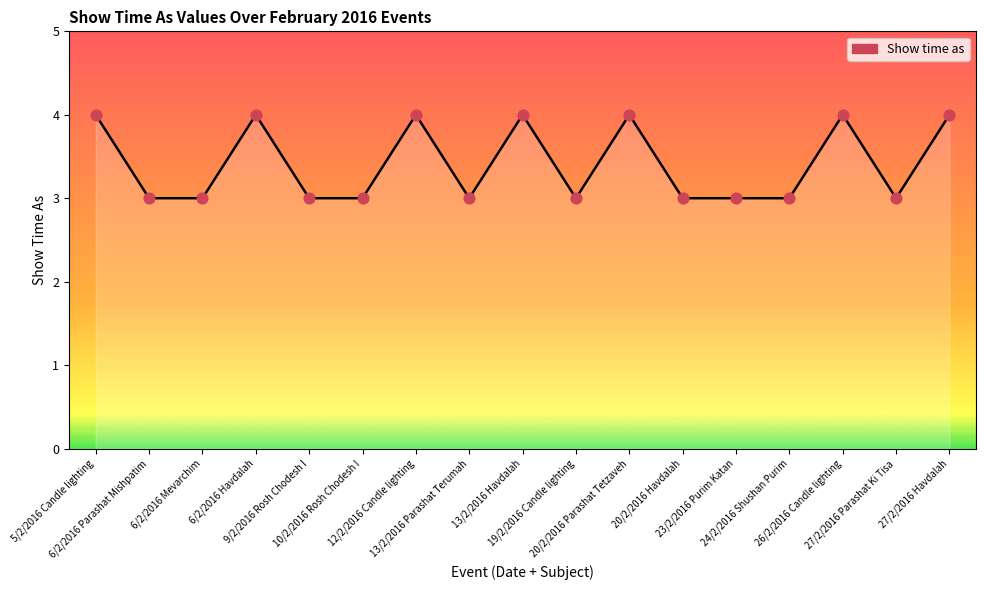

What is the greatest value displayed?

4